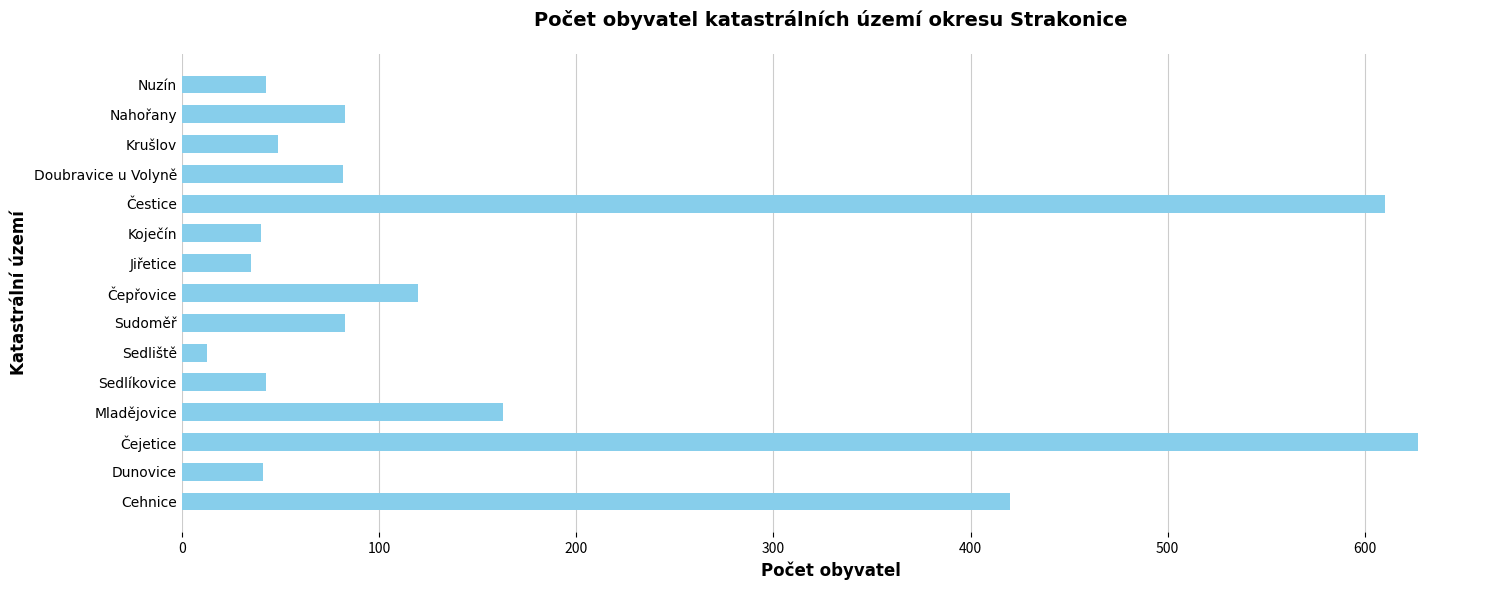

The value at Krušlov is 88. True or false?

False